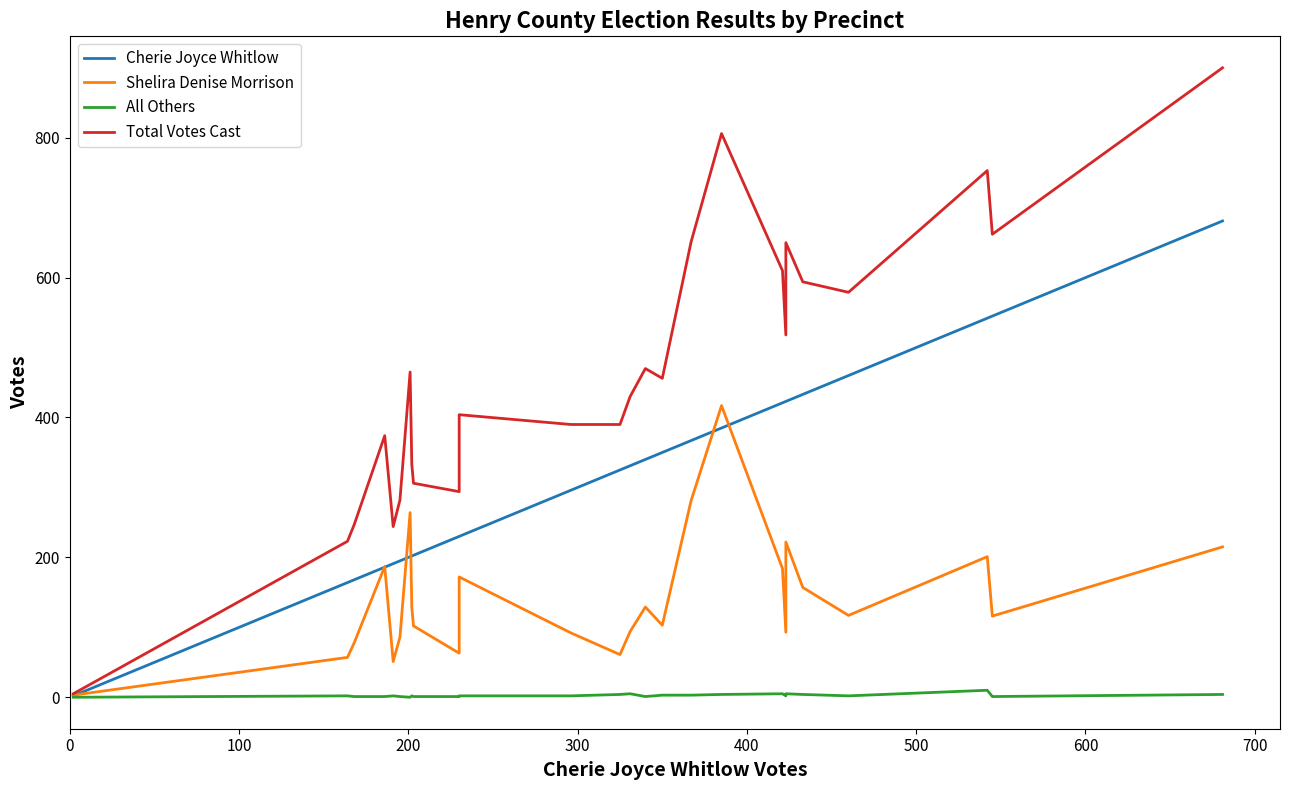

Rank the series by their maximum value, from lowest to highest.

All Others, Shelira Denise Morrison, Cherie Joyce Whitlow, Total Votes Cast